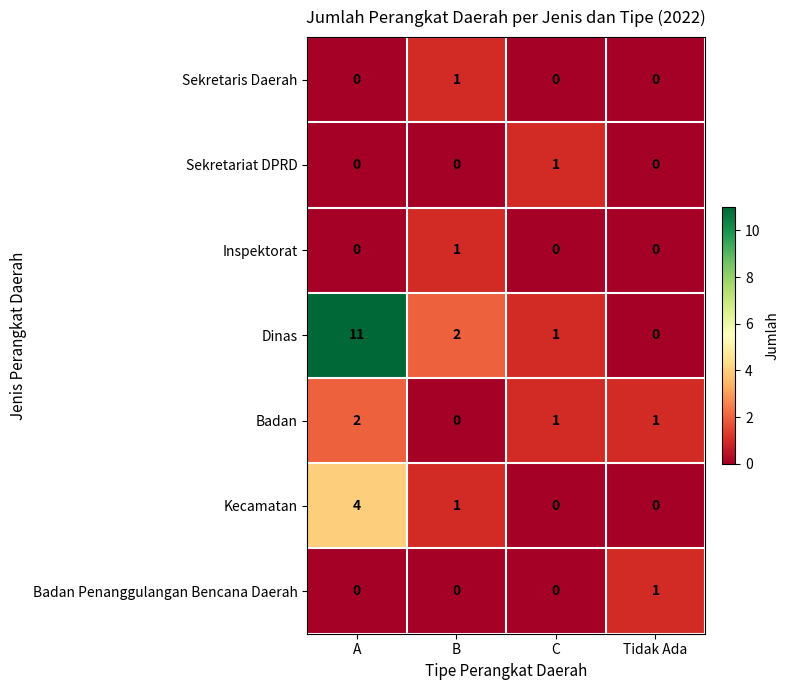

How many data points in Badan are less than 1?

1